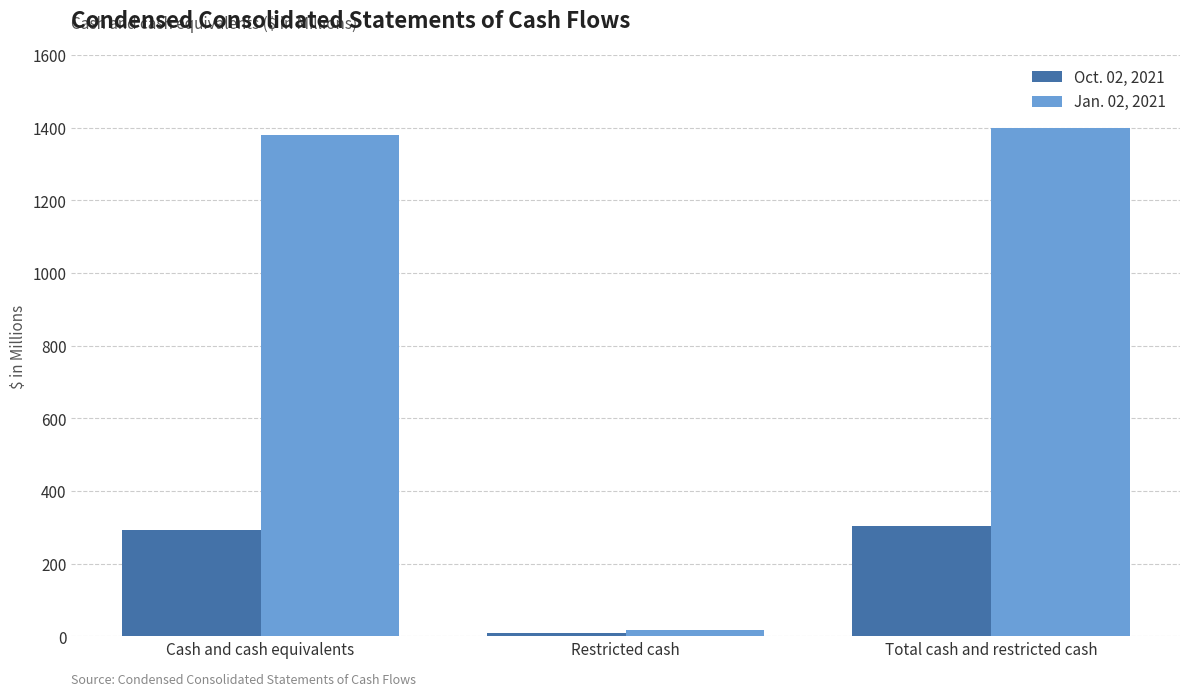

How many data points does each series have?

3